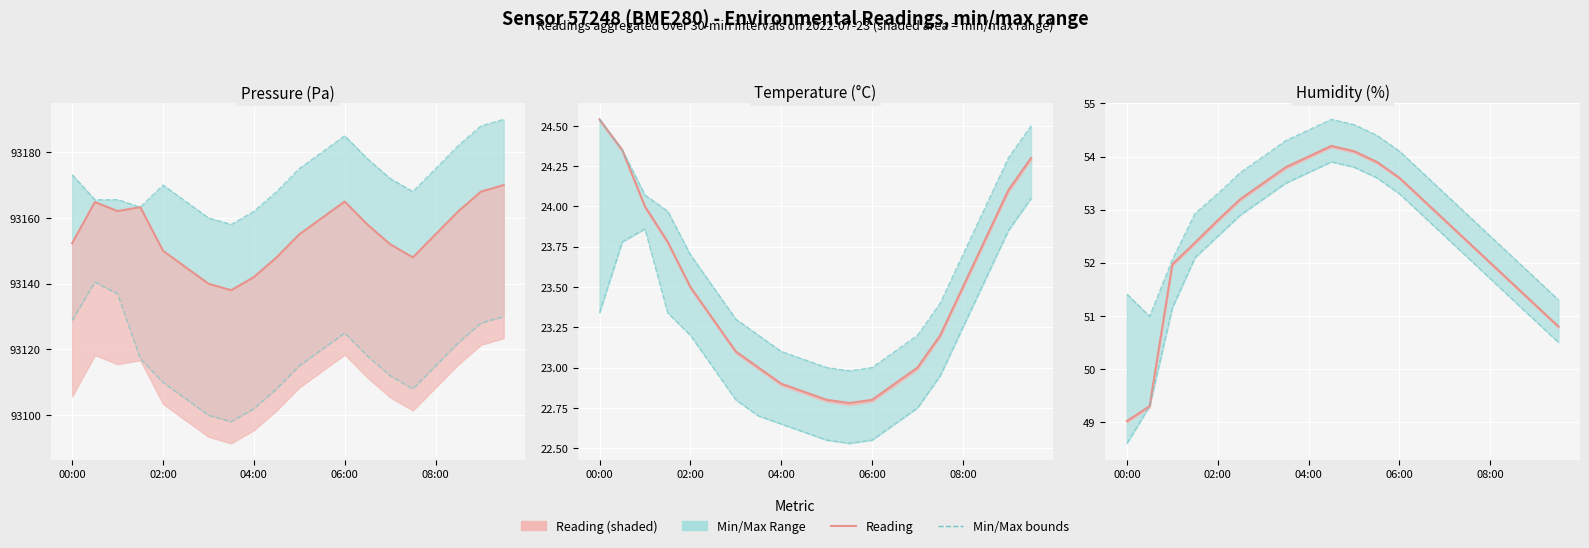

What is the value of the Min point at the 10th from the left?

53.9